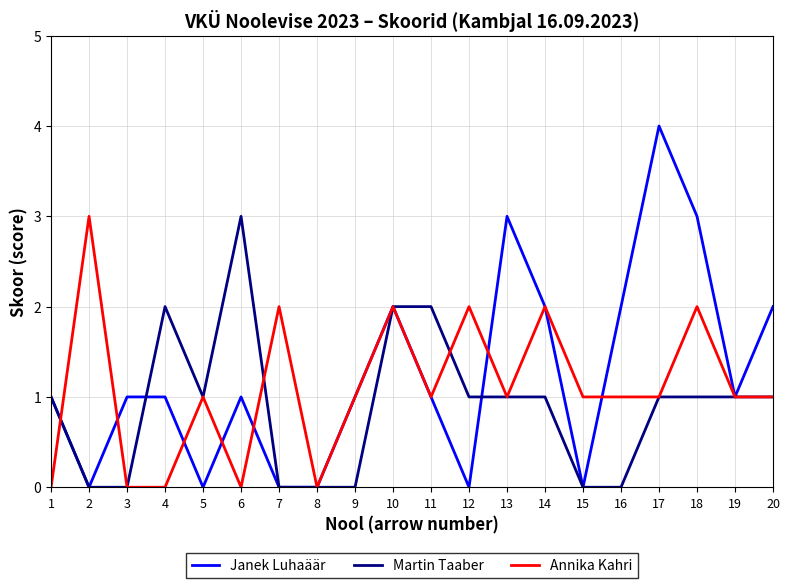

Is it true that Annika Kahri equals 3 at 7?

False